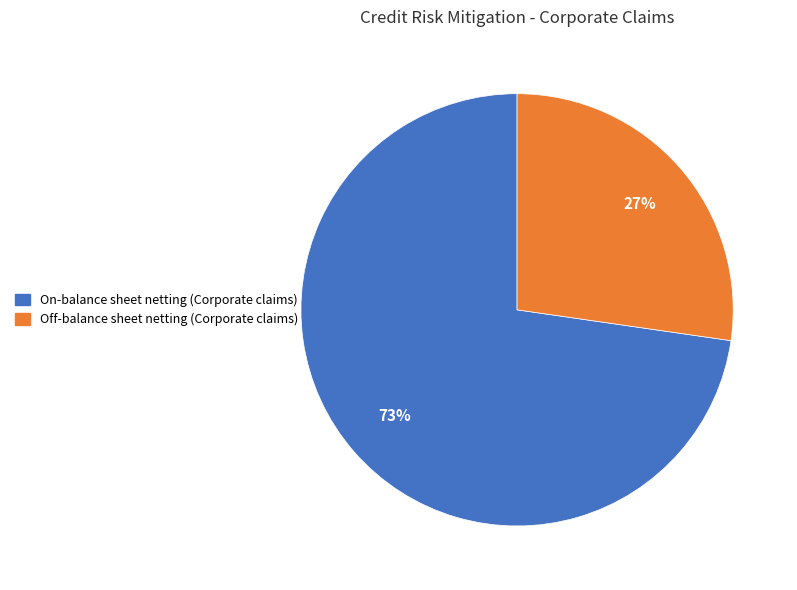

How many segments does this pie chart have?

2